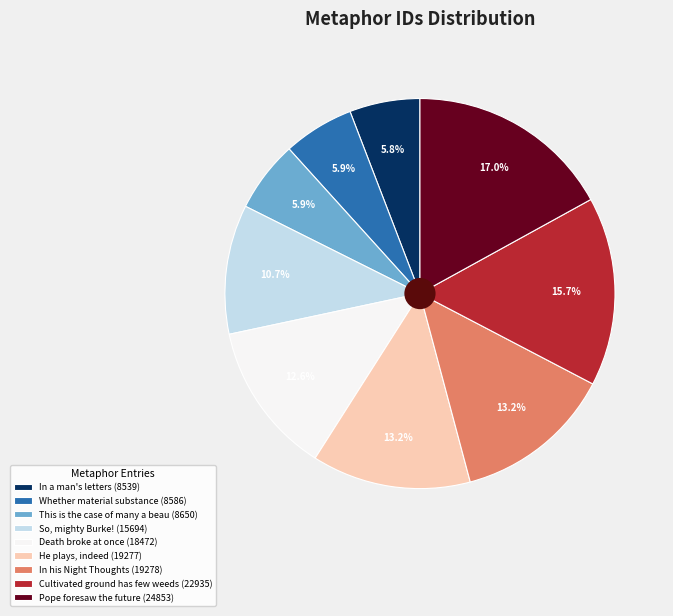

What is the ratio of the value at Pope foresaw the future to the value at Whether material substance?

2.9